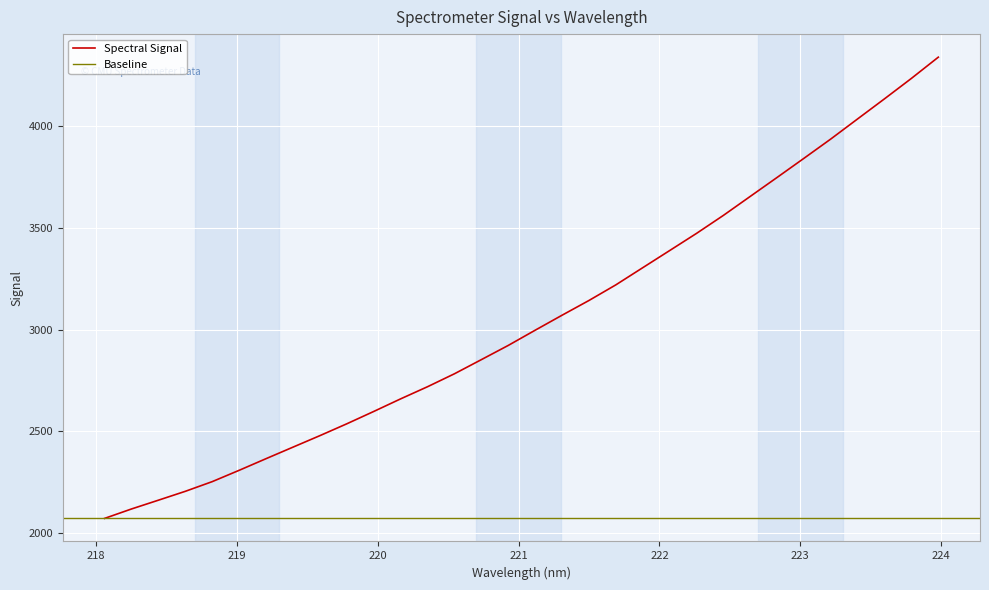

Approximately how many times larger is the value at 219.7801 compared to 219.589?

1.0